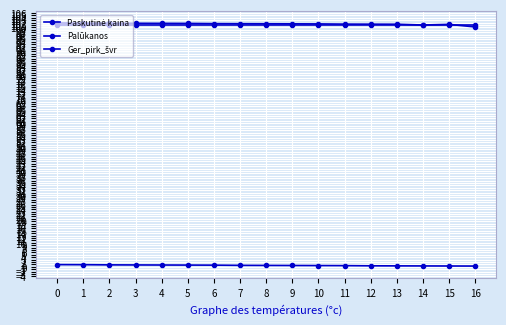

Which series has the largest range (max minus min)?

Ger_pirk_švr